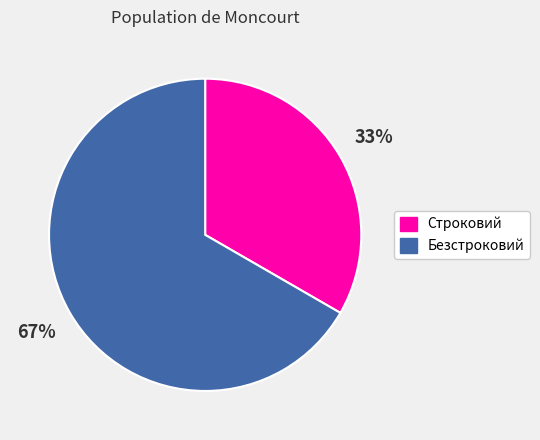

How many segments does this pie chart have?

2